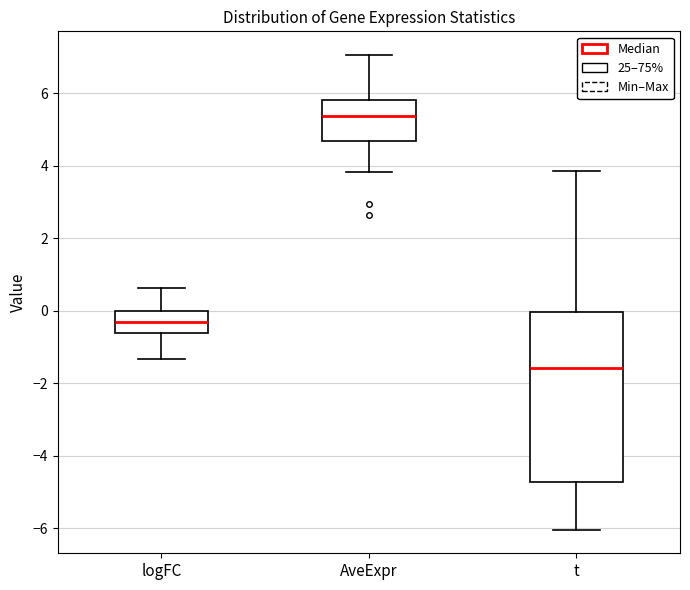

Comparing the boxes themselves (not the whiskers), which one is the tallest?

t